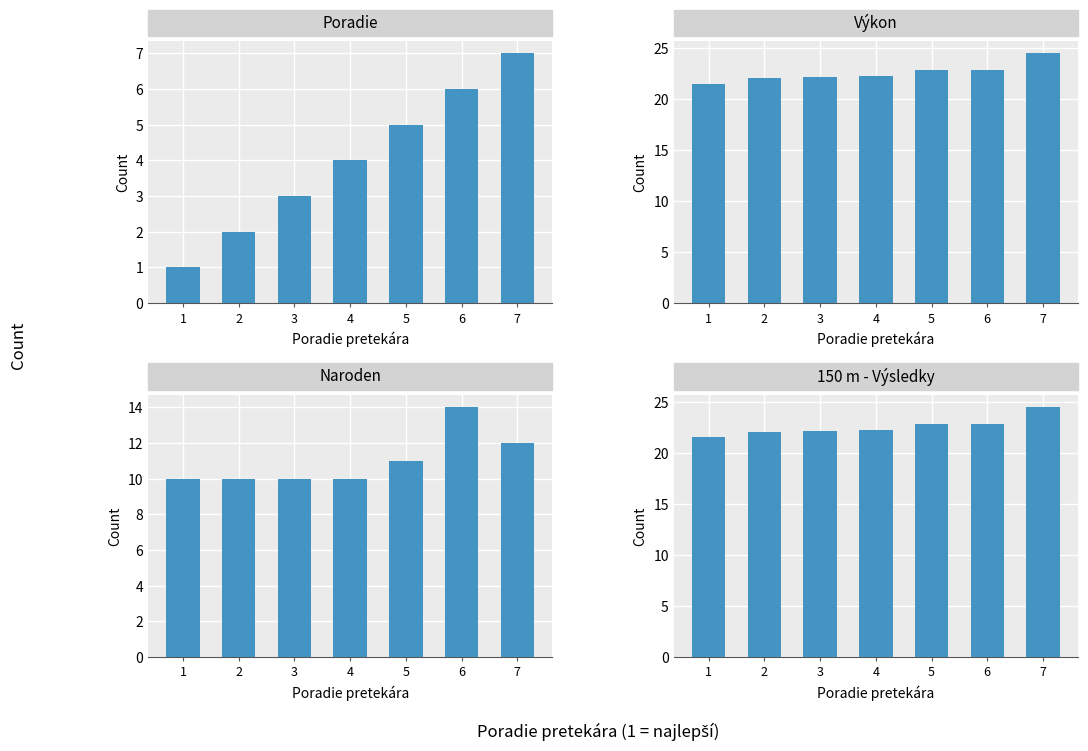

What is the approximate value of 150 m - Výsledky at 1?

21.6